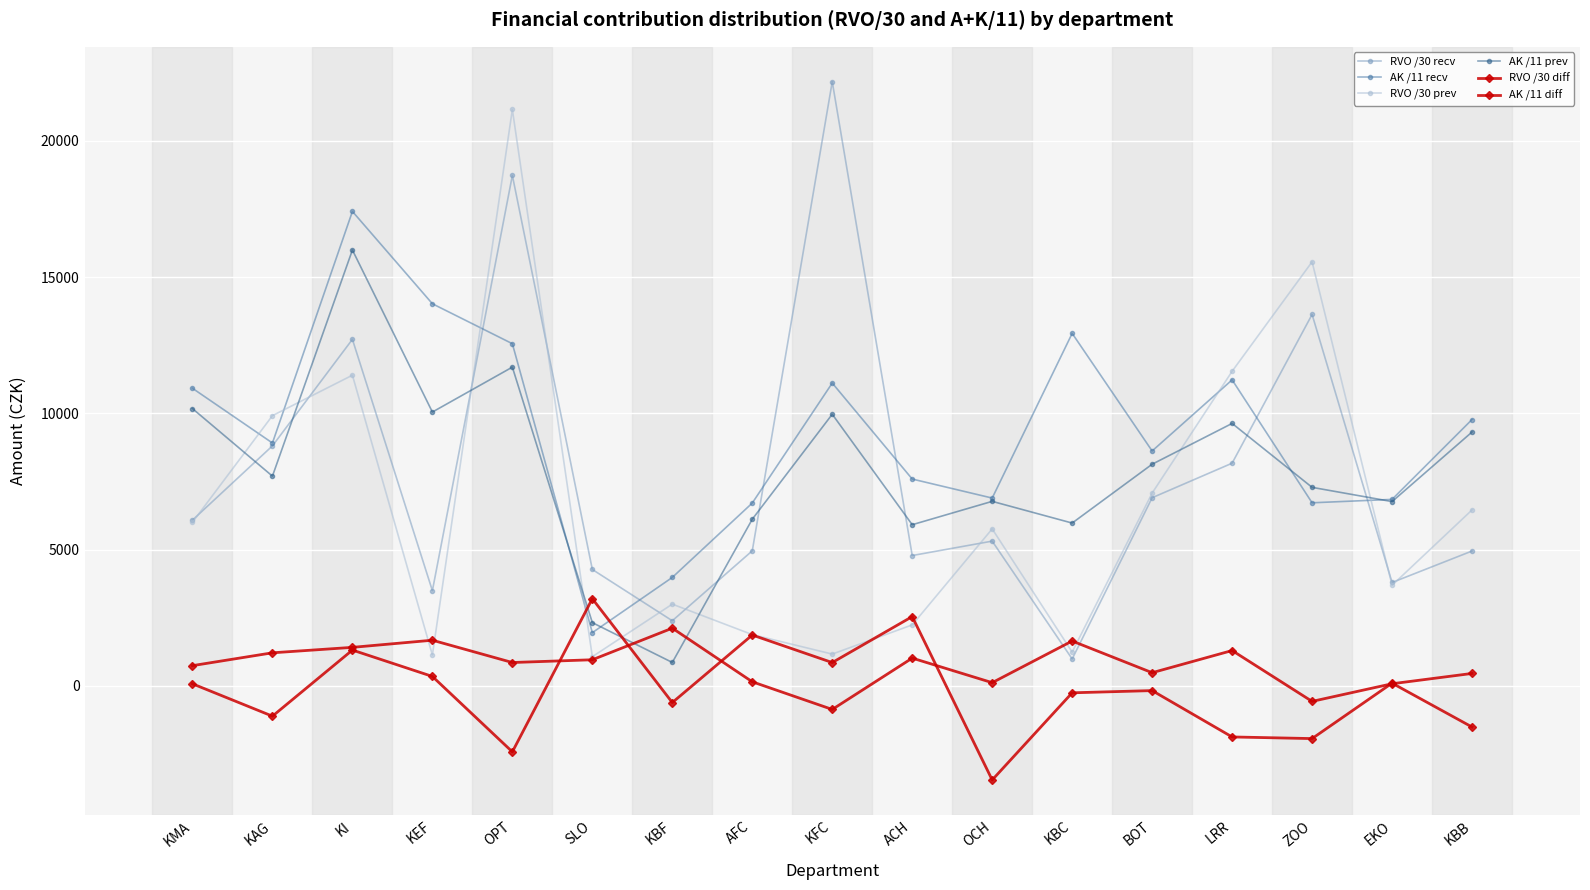

Reading right to left, transcribe all the data shown in this chart.

RVO /30 recv: KBB=4949.2	EKO=3794.9	ZOO=13626.6	LRR=8170.9	BOT=6904.2	KBC=989.5	OCH=5312.2	ACH=4783.5	KFC=22164.0	AFC=4956.7	KBF=2391.1	SLO=4272.6	OPT=18727.8	KEF=3494.0	KI=12714.2	KAG=8806.5	KMA=6082.0
AK /11 recv: KBB=9773.0	EKO=6843.0	ZOO=6718.1	LRR=11228.1	BOT=8619.0	KBC=12932.6	OCH=6891.5	ACH=7589.1	KFC=11110.6	AFC=6708.9	KBF=3981.0	SLO=1954.5	OPT=12554.1	KEF=14019.1	KI=17406.5	KAG=8911.6	KMA=10918.5
RVO /30 prev: KBB=6456.0	EKO=3692.1	ZOO=15557.6	LRR=11541.8	BOT=7074.8	KBC=1241.5	OCH=5761.3	ACH=2239.5	KFC=1168.8	AFC=1883.3	KBF=3000.9	SLO=1072.6	OPT=21145.0	KEF=1135.5	KI=11398.2	KAG=9914.9	KMA=6003.5
AK /11 prev: KBB=9314.4	EKO=6762.6	ZOO=7284.7	LRR=9629.5	BOT=8133.0	KBC=5974.9	OCH=6771.0	ACH=5914.0	KFC=9966.4	AFC=6115.9	KBF=861.6	SLO=2322.0	OPT=11694.9	KEF=10046.7	KI=15991.2	KAG=7696.1	KMA=10173.7
RVO /30 diff: KBB=-1506.8	EKO=102.8	ZOO=-1931.0	LRR=-1870.9	BOT=-170.6	KBC=-251.9	OCH=-3449.1	ACH=2544.1	KFC=857.9	AFC=1867.9	KBF=-609.8	SLO=3200.0	OPT=-2417.2	KEF=349.0	KI=1316.0	KAG=-1108.4	KMA=78.5
AK /11 diff: KBB=458.6	EKO=80.4	ZOO=-566.6	LRR=1298.7	BOT=486.0	KBC=1647.9	OCH=120.5	ACH=1021.1	KFC=-861.8	AFC=152.2	KBF=2119.4	SLO=960.5	OPT=859.2	KEF=1677.4	KI=1415.3	KAG=1215.5	KMA=744.8